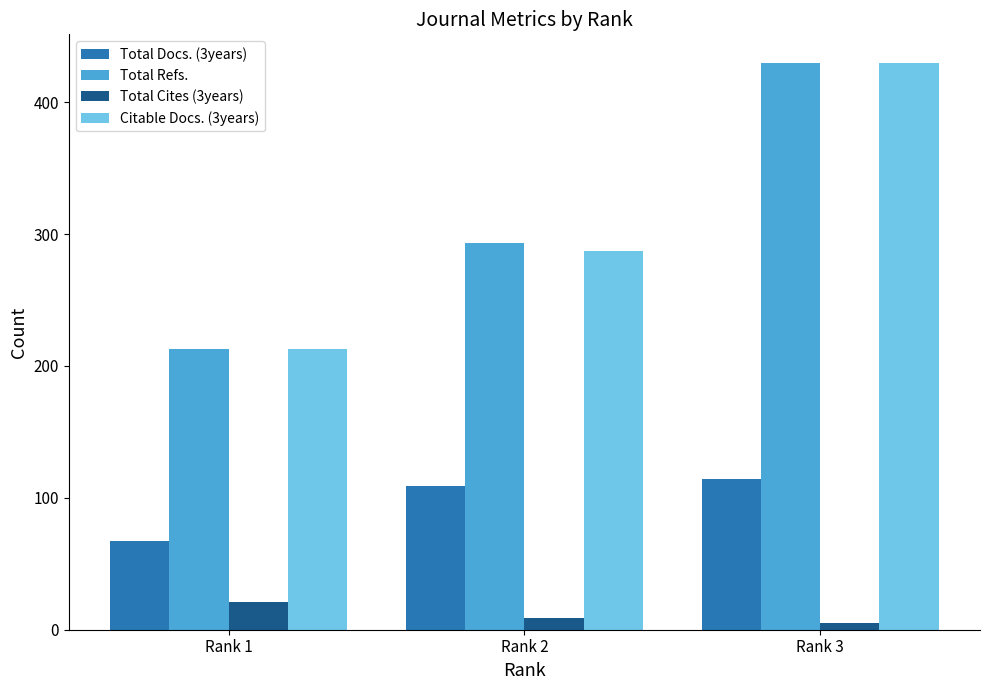

What is the difference between the maximum and minimum values in the Total Cites (3years) series?

16